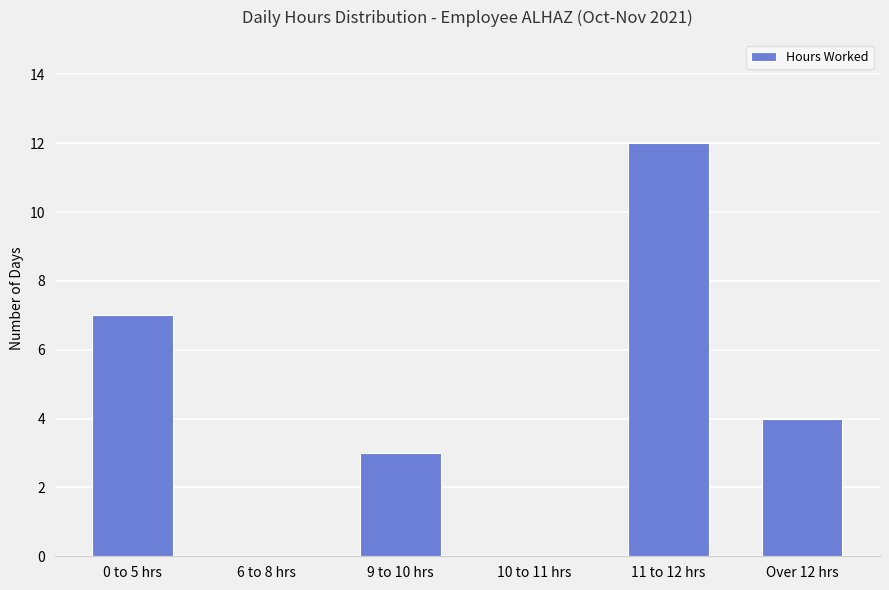

Reading left to right, extract all data points from this chart.

0 to 5 hrs=7	6 to 8 hrs=0	9 to 10 hrs=3	10 to 11 hrs=0	11 to 12 hrs=12	Over 12 hrs=4